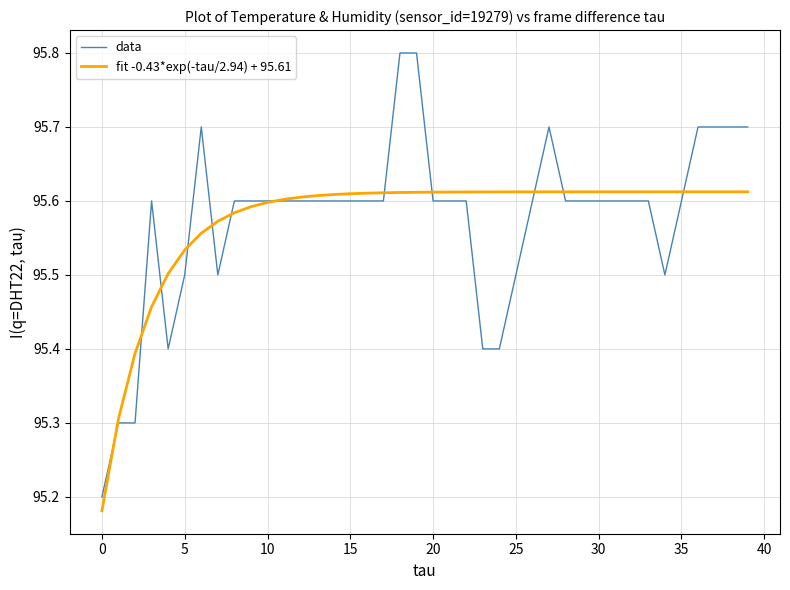

Count the fit -0.43*exp(-tau/2.94) + 95.61 values in the range 95 to 96.

40